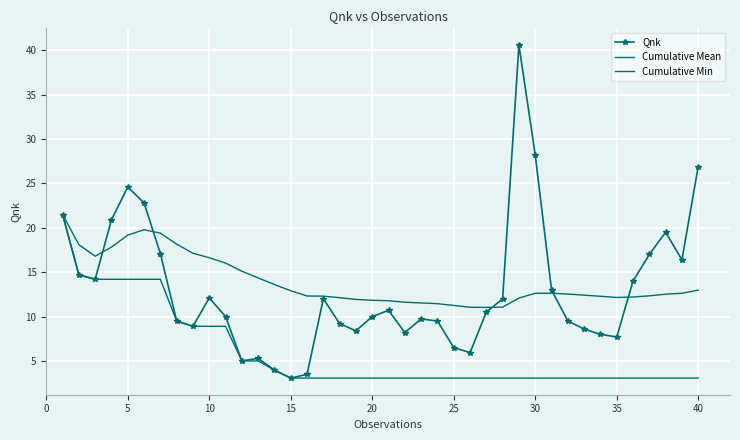

List the series in order of their peak value, lowest first.

Cumulative Mean, Cumulative Min, Qnk